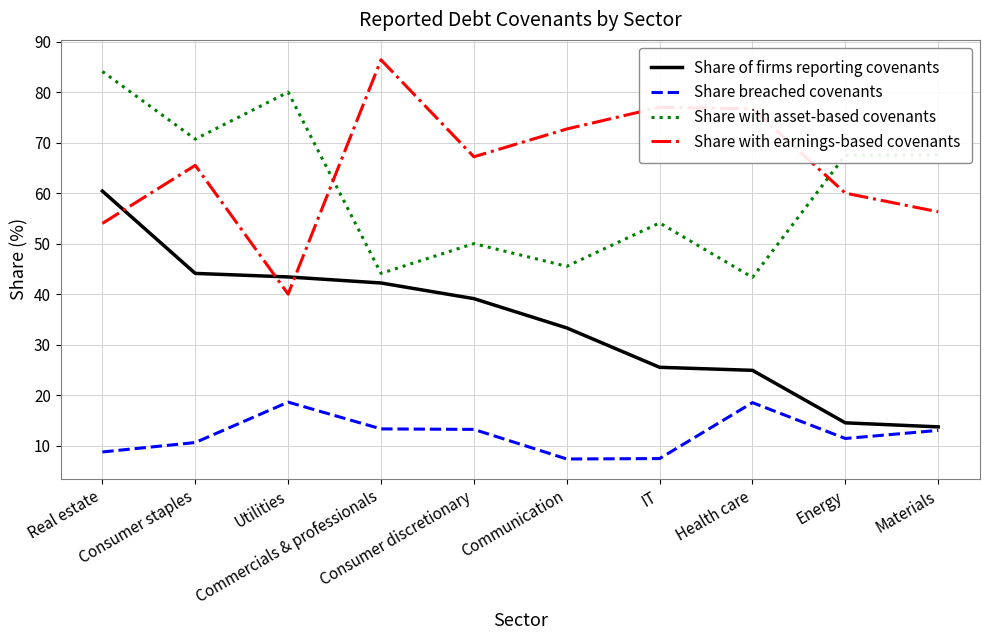

At which category does Share with asset-based covenants reach its first local valley?

Consumer staples